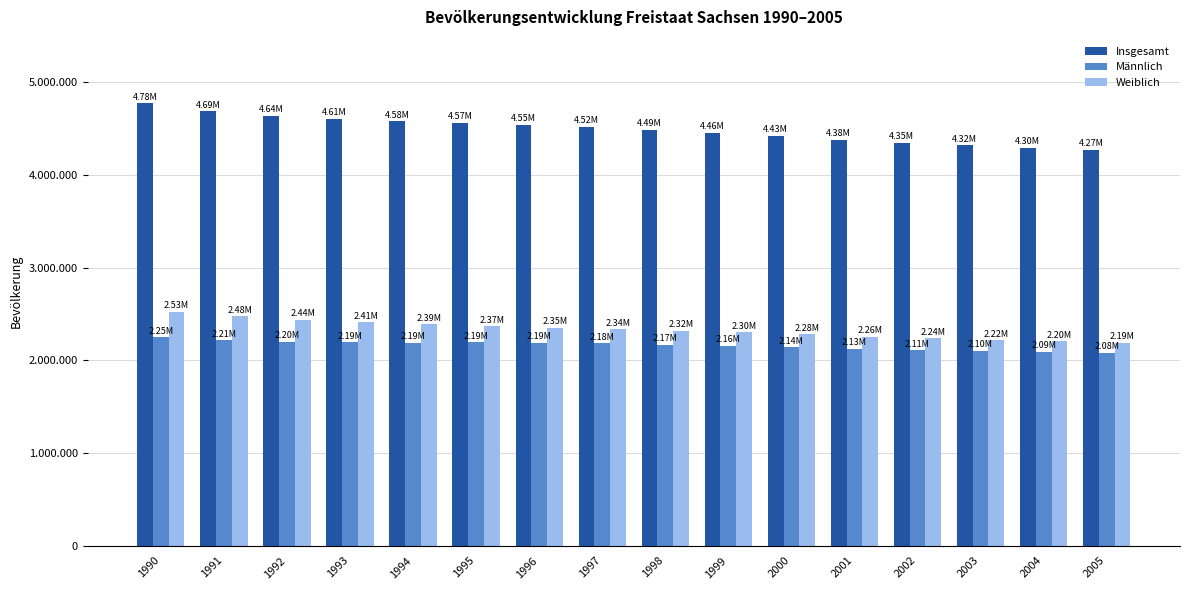

Between 1993 and 2004, which series saw the biggest shift?

Insgesamt